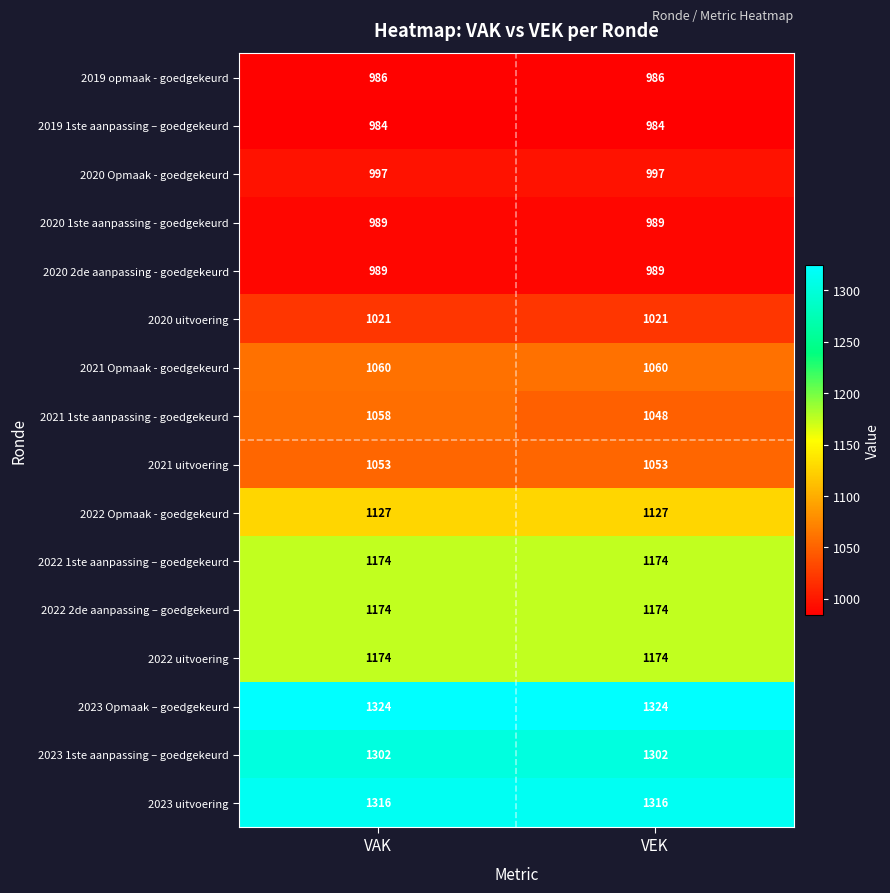

At which category is the sum across all series the highest?

VAK